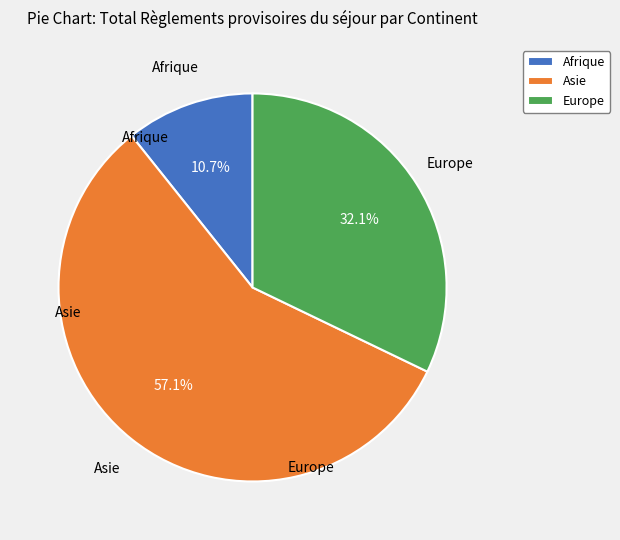

Do Asie and Afrique together represent more than half of the pie?

Yes